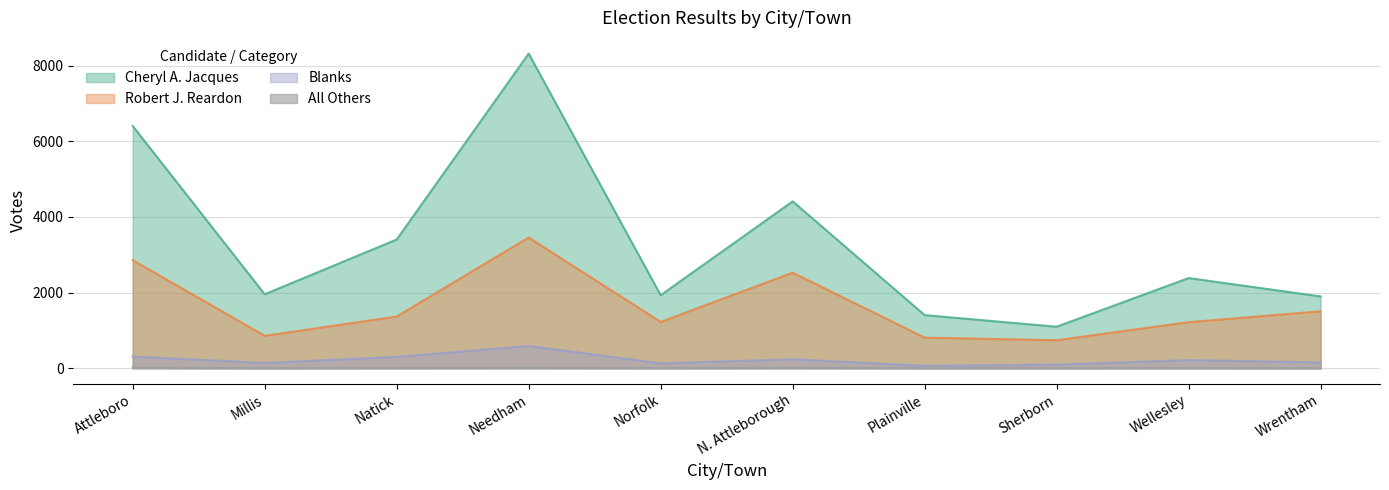

Rank the series by their maximum value, from highest to lowest.

Cheryl A. Jacques, Robert J. Reardon, Blanks, All Others